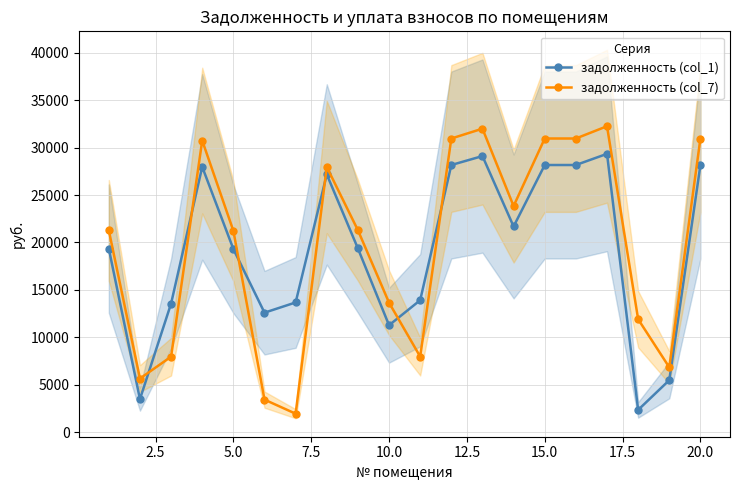

What is the highest value of the задолженность (col_1) series?

29348.2